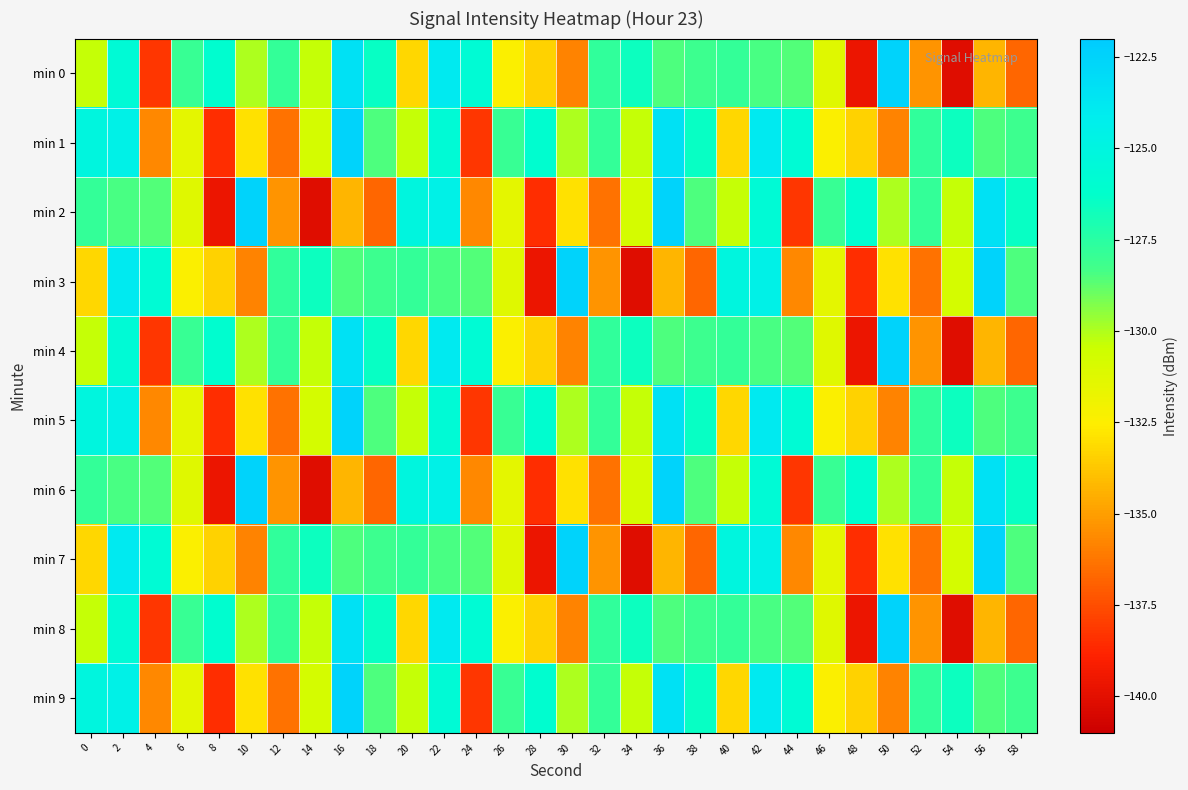

Reading left to right, extract all data points from this chart.

min 0: 0=-130.3	2=-125.7	4=-138.2	6=-128.0	8=-126.0	10=-130.0	12=-127.8	14=-130.4	16=-123.4	18=-126.5	20=-133.2	22=-123.9	24=-125.8	26=-132.4	28=-133.4	30=-135.8	32=-127.7	34=-126.7	36=-128.5	38=-128.1	40=-127.8	42=-128.4	44=-128.5	46=-131.3	48=-139.6	50=-122.5	52=-135.3	54=-140.1	56=-134.3	58=-136.7
min 1: 0=-125.1	2=-124.5	4=-135.7	6=-131.5	8=-138.5	10=-132.9	12=-136.3	14=-130.8	16=-122.5	18=-128.5	20=-130.3	22=-125.7	24=-138.2	26=-128.0	28=-126.0	30=-130.0	32=-127.8	34=-130.4	36=-123.4	38=-126.5	40=-133.2	42=-123.9	44=-125.8	46=-132.4	48=-133.4	50=-135.8	52=-127.7	54=-126.7	56=-128.5	58=-128.1
min 2: 0=-127.8	2=-128.4	4=-128.5	6=-131.3	8=-139.6	10=-122.5	12=-135.3	14=-140.1	16=-134.3	18=-136.7	20=-125.1	22=-124.5	24=-135.7	26=-131.5	28=-138.5	30=-132.9	32=-136.3	34=-130.8	36=-122.5	38=-128.5	40=-130.3	42=-125.7	44=-138.2	46=-128.0	48=-126.0	50=-130.0	52=-127.8	54=-130.4	56=-123.4	58=-126.5
min 3: 0=-133.2	2=-123.9	4=-125.8	6=-132.4	8=-133.4	10=-135.8	12=-127.7	14=-126.7	16=-128.5	18=-128.1	20=-127.8	22=-128.4	24=-128.5	26=-131.3	28=-139.6	30=-122.5	32=-135.3	34=-140.1	36=-134.3	38=-136.7	40=-125.1	42=-124.5	44=-135.7	46=-131.5	48=-138.5	50=-132.9	52=-136.3	54=-130.8	56=-122.5	58=-128.5
min 4: 0=-130.3	2=-125.7	4=-138.2	6=-128.0	8=-126.0	10=-130.0	12=-127.8	14=-130.4	16=-123.4	18=-126.5	20=-133.2	22=-123.9	24=-125.8	26=-132.4	28=-133.4	30=-135.8	32=-127.7	34=-126.7	36=-128.5	38=-128.1	40=-127.8	42=-128.4	44=-128.5	46=-131.3	48=-139.6	50=-122.5	52=-135.3	54=-140.1	56=-134.3	58=-136.7
min 5: 0=-125.1	2=-124.5	4=-135.7	6=-131.5	8=-138.5	10=-132.9	12=-136.3	14=-130.8	16=-122.5	18=-128.5	20=-130.3	22=-125.7	24=-138.2	26=-128.0	28=-126.0	30=-130.0	32=-127.8	34=-130.4	36=-123.4	38=-126.5	40=-133.2	42=-123.9	44=-125.8	46=-132.4	48=-133.4	50=-135.8	52=-127.7	54=-126.7	56=-128.5	58=-128.1
min 6: 0=-127.8	2=-128.4	4=-128.5	6=-131.3	8=-139.6	10=-122.5	12=-135.3	14=-140.1	16=-134.3	18=-136.7	20=-125.1	22=-124.5	24=-135.7	26=-131.5	28=-138.5	30=-132.9	32=-136.3	34=-130.8	36=-122.5	38=-128.5	40=-130.3	42=-125.7	44=-138.2	46=-128.0	48=-126.0	50=-130.0	52=-127.8	54=-130.4	56=-123.4	58=-126.5
min 7: 0=-133.2	2=-123.9	4=-125.8	6=-132.4	8=-133.4	10=-135.8	12=-127.7	14=-126.7	16=-128.5	18=-128.1	20=-127.8	22=-128.4	24=-128.5	26=-131.3	28=-139.6	30=-122.5	32=-135.3	34=-140.1	36=-134.3	38=-136.7	40=-125.1	42=-124.5	44=-135.7	46=-131.5	48=-138.5	50=-132.9	52=-136.3	54=-130.8	56=-122.5	58=-128.5
min 8: 0=-130.3	2=-125.7	4=-138.2	6=-128.0	8=-126.0	10=-130.0	12=-127.8	14=-130.4	16=-123.4	18=-126.5	20=-133.2	22=-123.9	24=-125.8	26=-132.4	28=-133.4	30=-135.8	32=-127.7	34=-126.7	36=-128.5	38=-128.1	40=-127.8	42=-128.4	44=-128.5	46=-131.3	48=-139.6	50=-122.5	52=-135.3	54=-140.1	56=-134.3	58=-136.7
min 9: 0=-125.1	2=-124.5	4=-135.7	6=-131.5	8=-138.5	10=-132.9	12=-136.3	14=-130.8	16=-122.5	18=-128.5	20=-130.3	22=-125.7	24=-138.2	26=-128.0	28=-126.0	30=-130.0	32=-127.8	34=-130.4	36=-123.4	38=-126.5	40=-133.2	42=-123.9	44=-125.8	46=-132.4	48=-133.4	50=-135.8	52=-127.7	54=-126.7	56=-128.5	58=-128.1